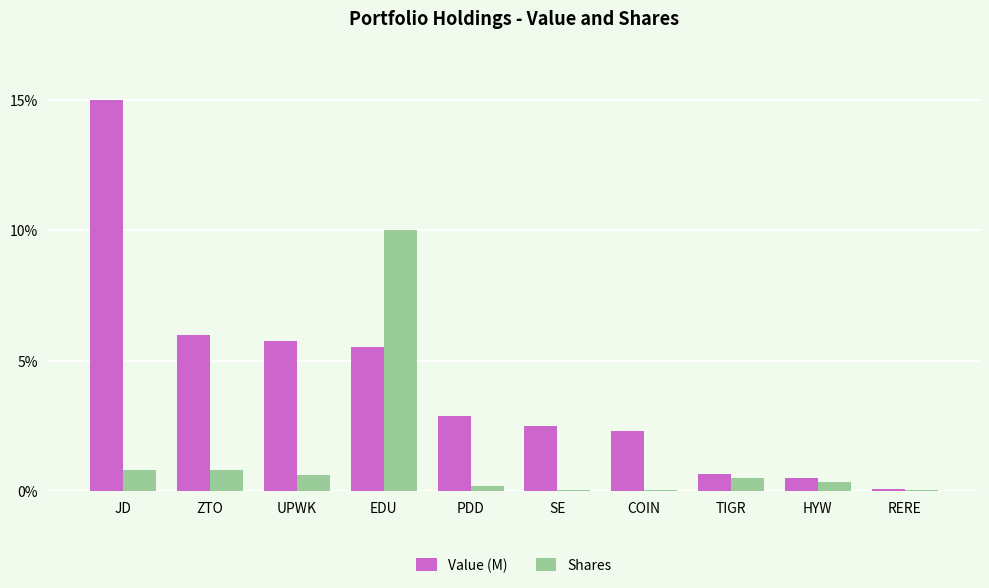

What is the approximate value of Value (M) at HYW?

0.5